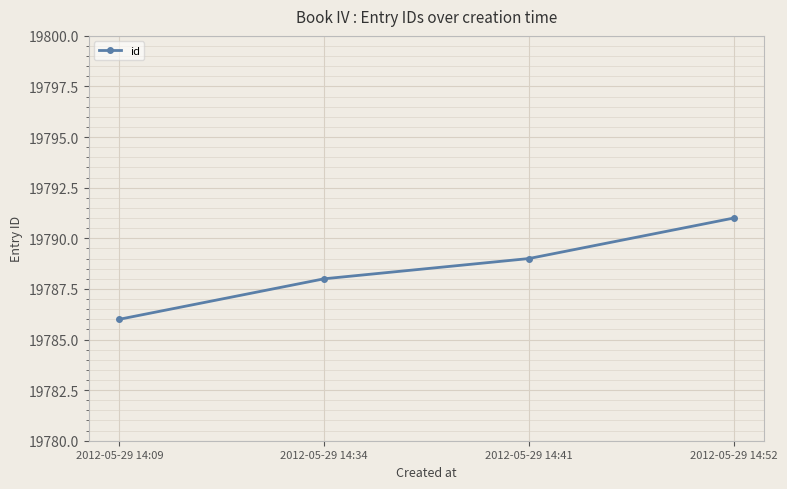

Which has a higher value, 2012-05-29 14:52 or 2012-05-29 14:34?

2012-05-29 14:52